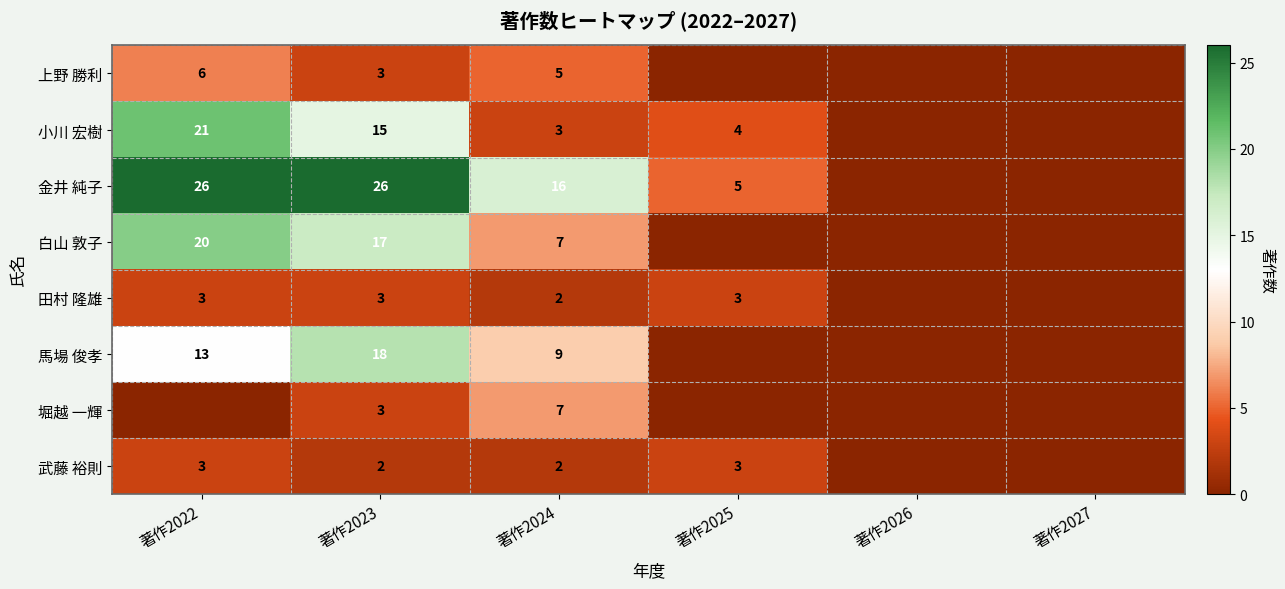

What is the total value across all series at 著作2023?

87